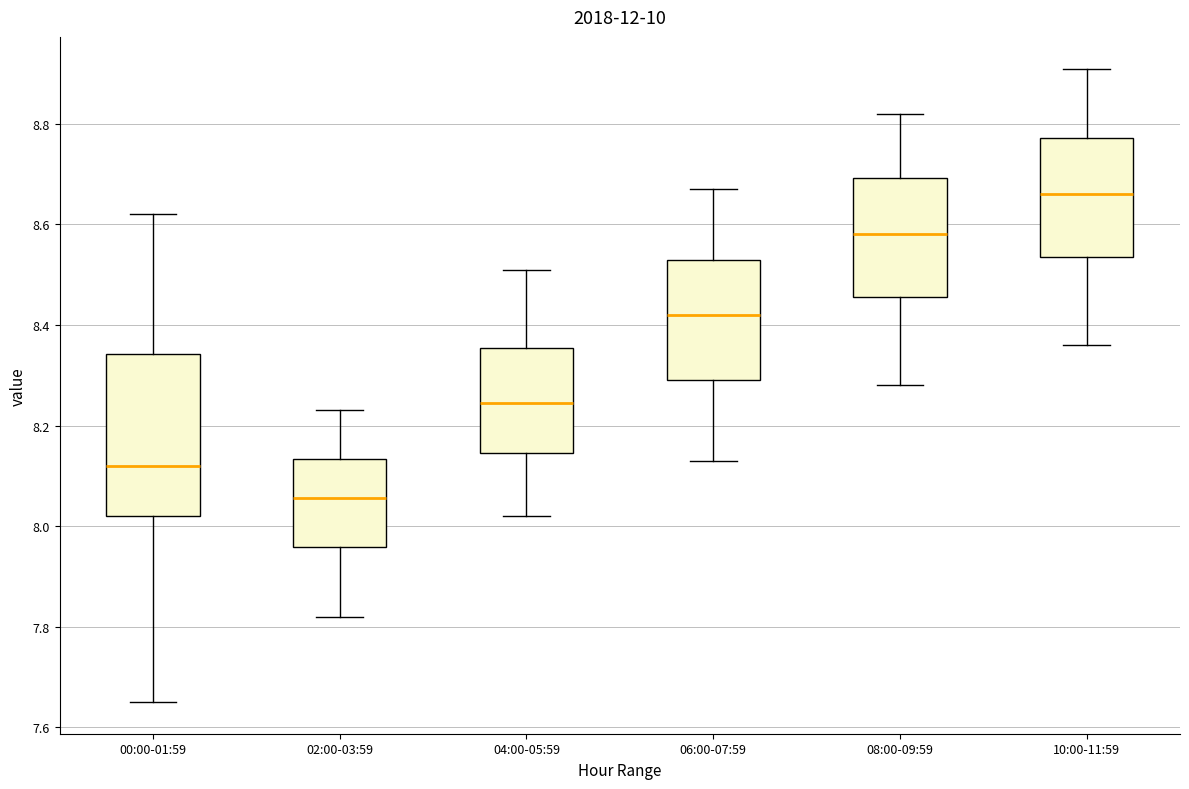

Where does the lower whisker of the box for 04:00-05:59 end on the y-axis? The values are not printed on the chart, so give them approximately, as read against the axis.

8.02